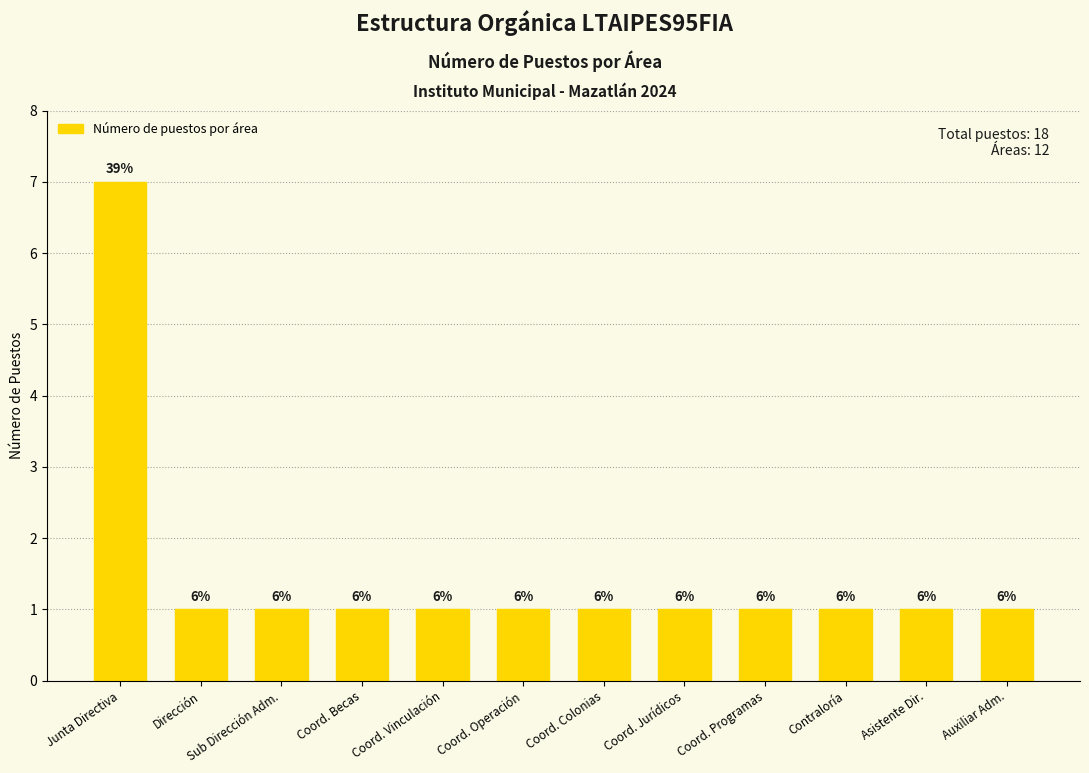

How many bars are there in total?

12